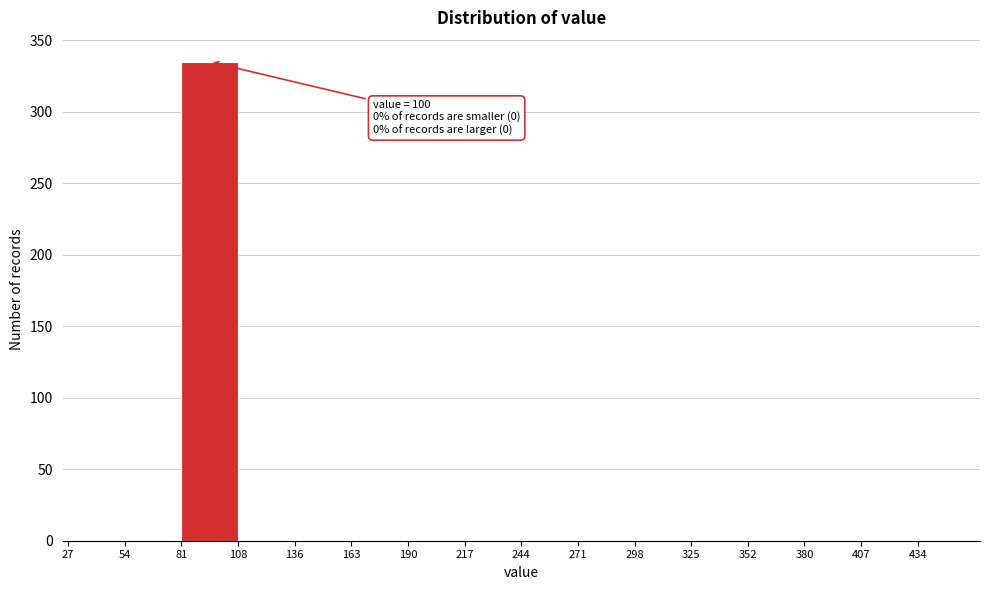

Over which range of the x-axis is the bar tallest?

80 to 110